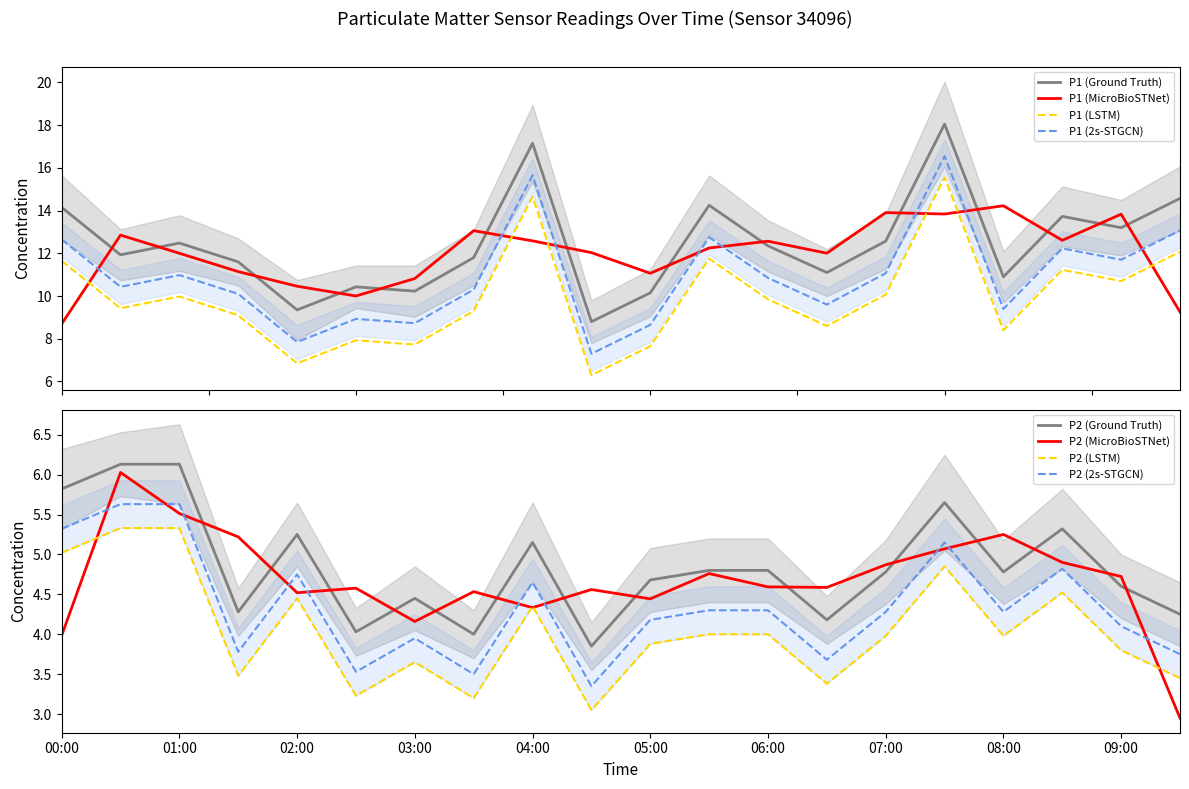

True or false: P1 has a value of 14.6 at 02:00.

False